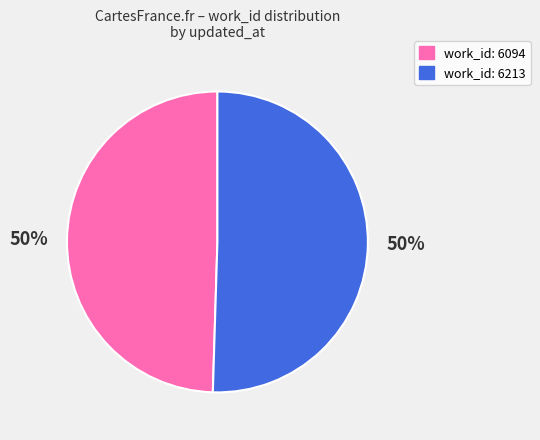

To the nearest percent, what is the average slice percentage?

50%